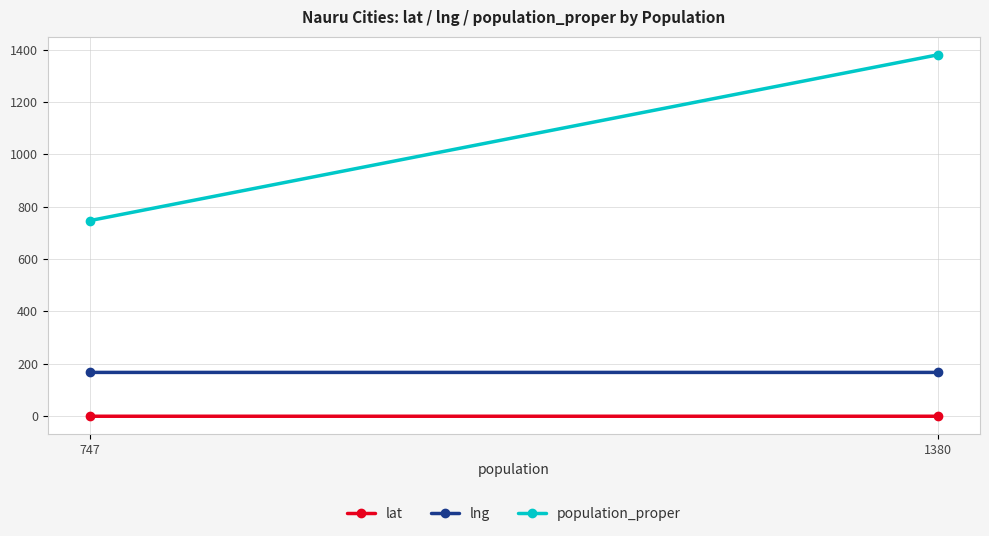

What is the value of the lng point at the 2nd from the left?

166.9